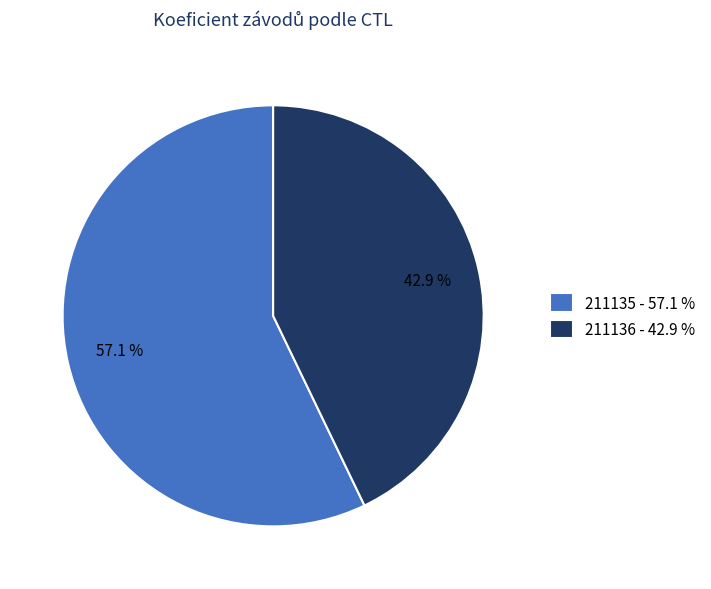

To the nearest percent, what portion does 211135 represent?

57%